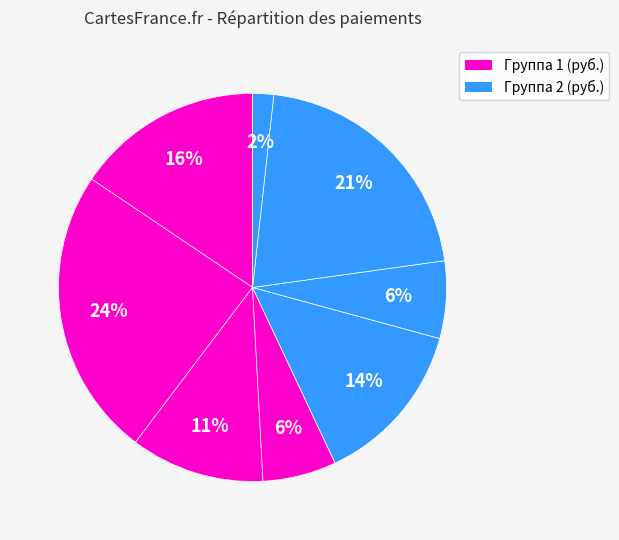

How many slices are in this pie chart?

8